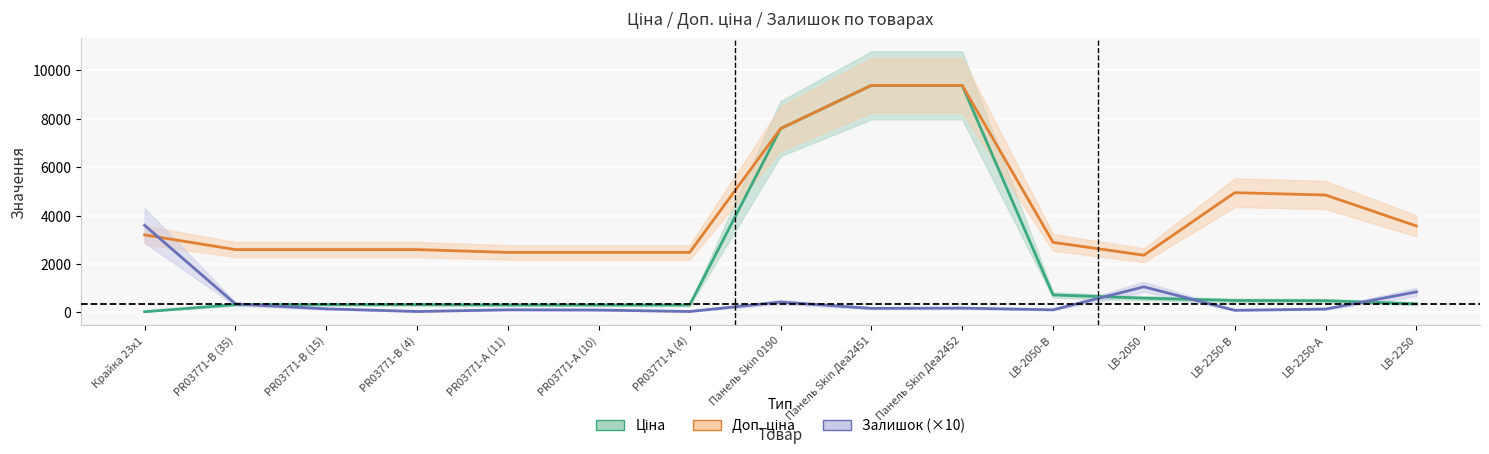

Reading left to right, list all the values displayed in this chart.

Ціна: 32.0	324.8	324.8	324.8	310.3	310.3	310.3	7596.5	9384.0	9384.0	724.5	591.6	495.0	485.4	357.4
Доп. ціна: 3205.0	2598.3	2598.3	2598.3	2482.4	2482.4	2482.4	7596.5	9384.0	9384.0	2897.8	2366.5	4950.4	4853.8	3573.9
Залишок: 3600.0	350.0	150.0	40.0	110.0	100.0	40.0	430.0	170.0	180.0	110.0	1060.0	90.0	140.0	850.0